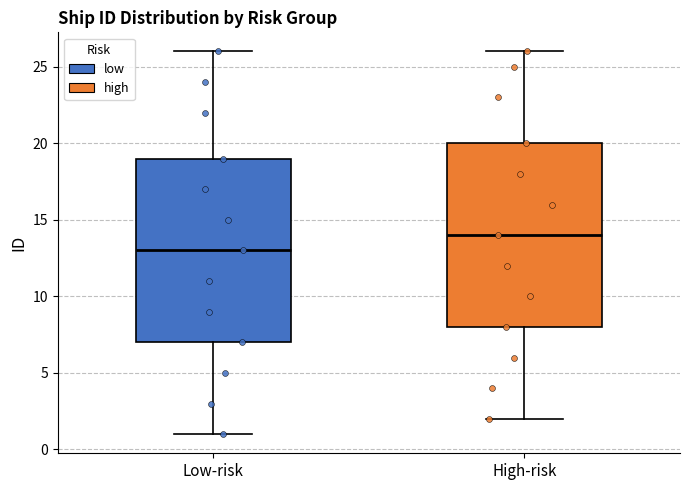

Where does the lower whisker of the box for Low-risk end on the y-axis? The values are not printed on the chart, so give them approximately, as read against the axis.

1